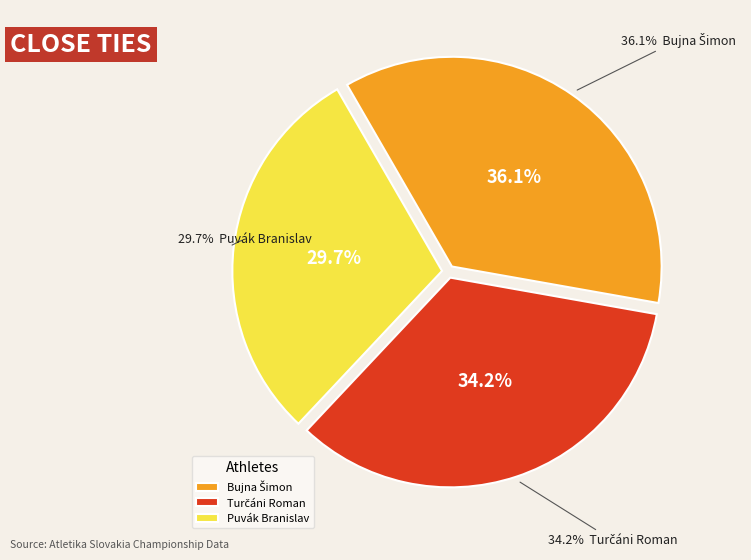

Rank the categories by value from highest to lowest.

Bujna Šimon, Turčáni Roman, Puvák Branislav